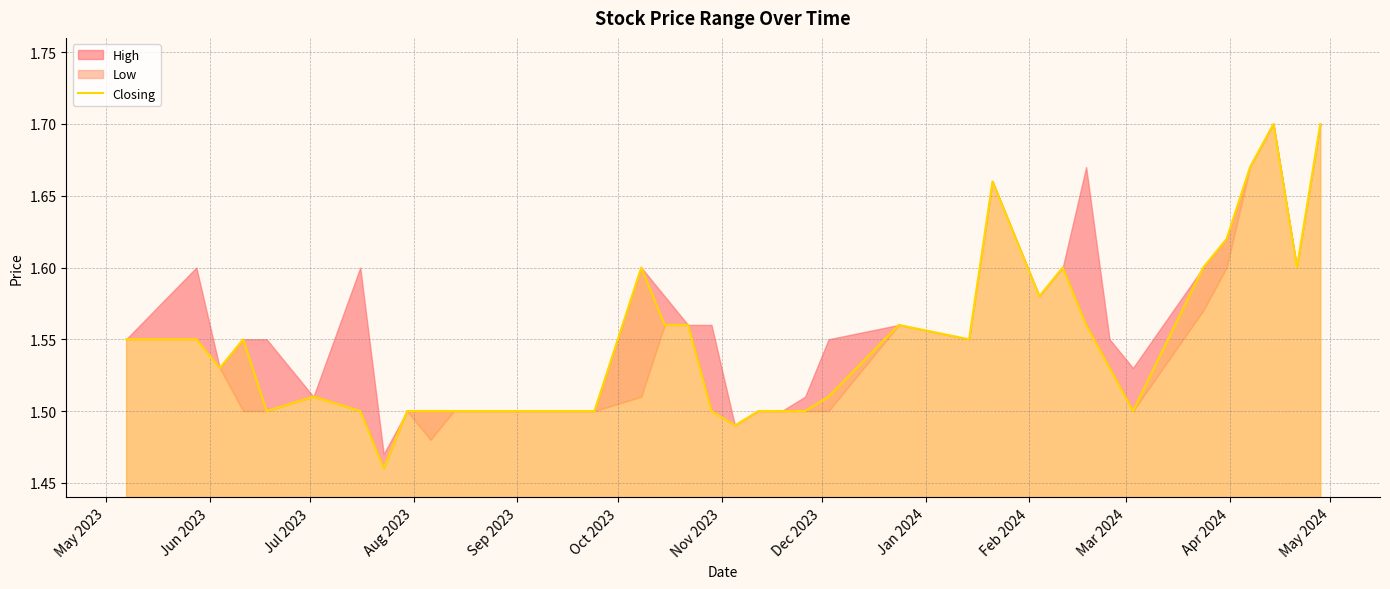

How many categories are shown in the chart?

40